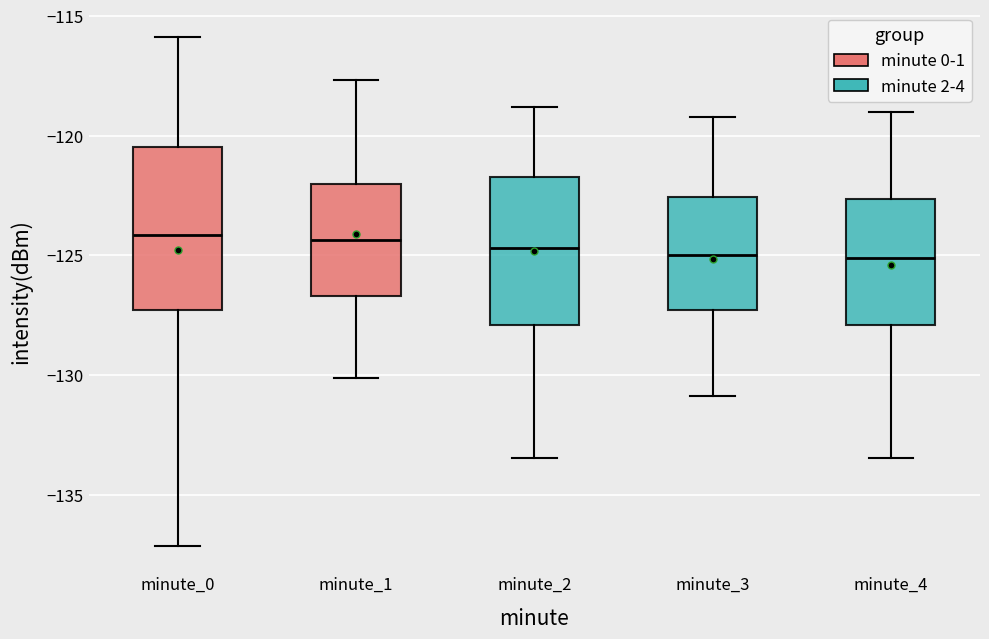

Where does the upper whisker of the box for minute_3 end on the y-axis? The values are not printed on the chart, so give them approximately, as read against the axis.

-119.0